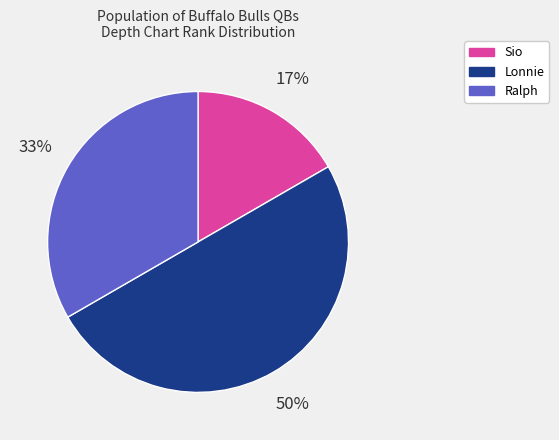

To the nearest percent, what is the difference between the largest and smallest slice percentages?

33%